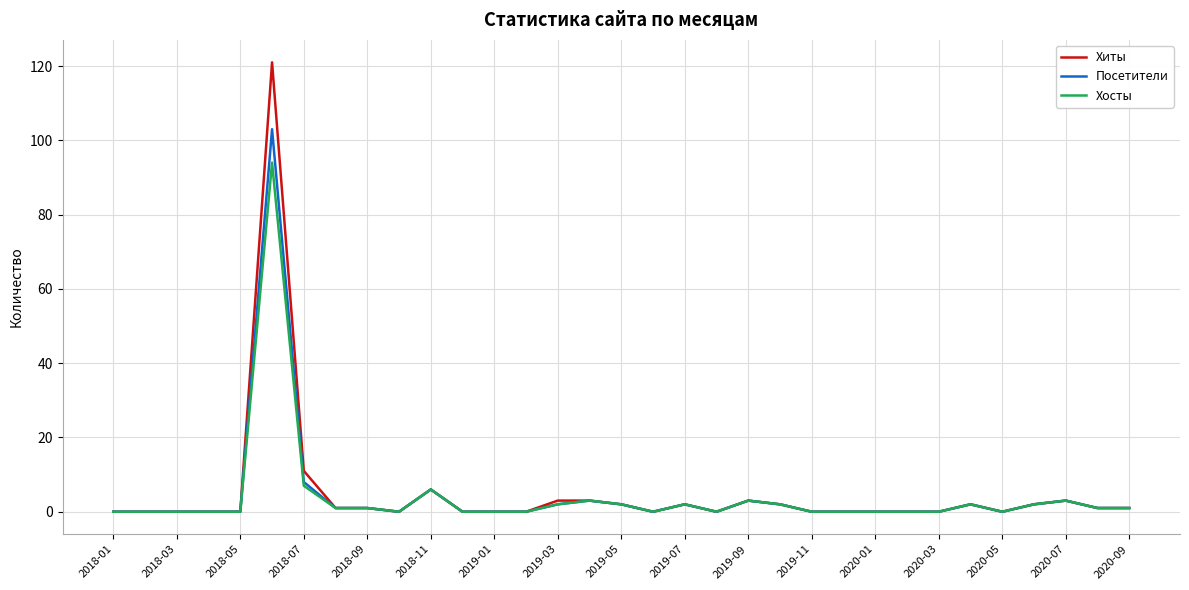

What is the maximum value shown in the chart?

121